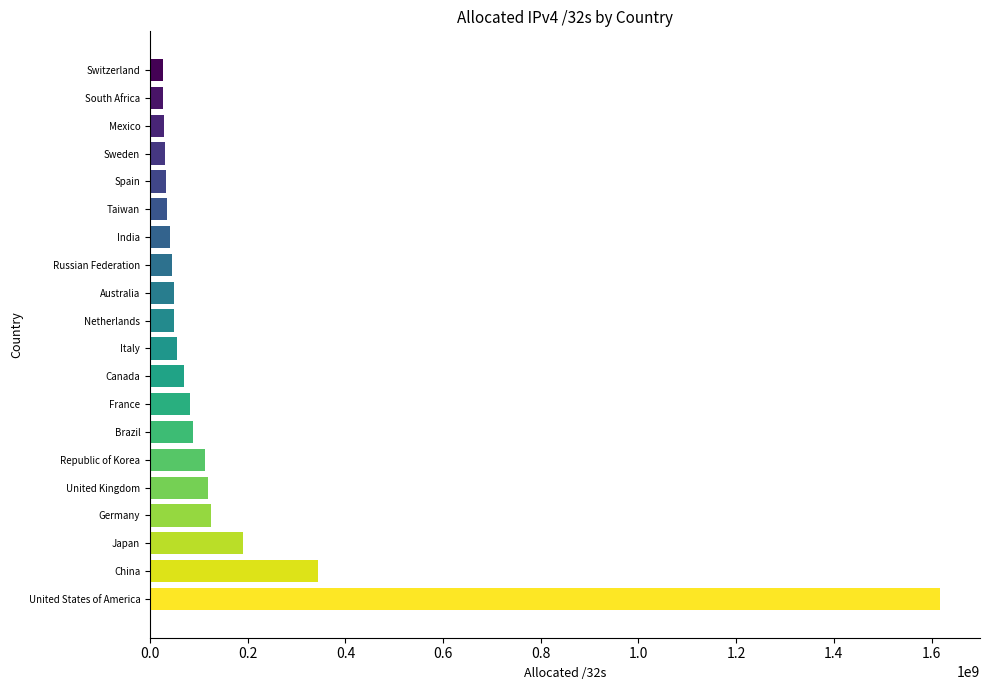

True or false: the data shows 45412608 at Russian Federation.

True